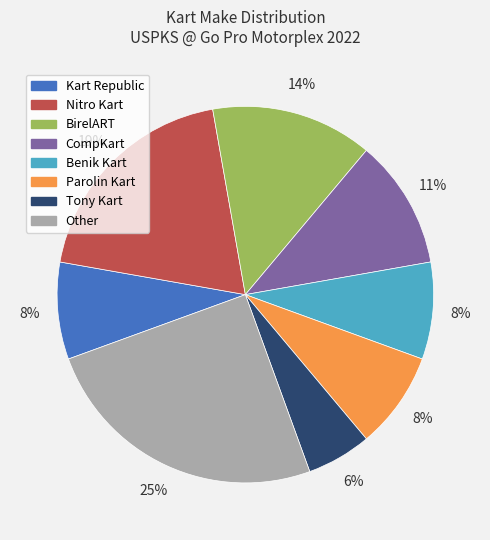

Do Parolin Kart and Tony Kart together represent more than half of the pie?

No